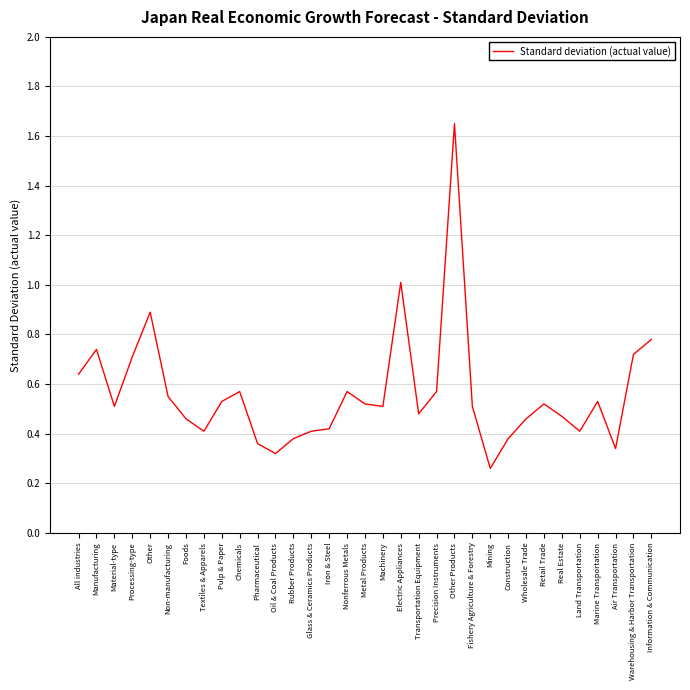

What is the change in value from All industries to Mining?

-0.4